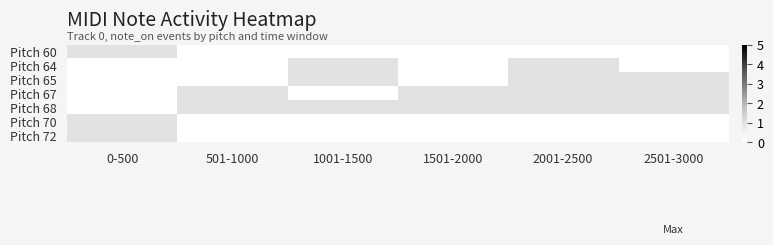

Reading right to left, what are all the values shown in this chart?

Pitch 60: 2501-3000=0	2001-2500=0	1501-2000=0	1001-1500=0	501-1000=0	0-500=1
Pitch 64: 2501-3000=0	2001-2500=1	1501-2000=0	1001-1500=1	501-1000=0	0-500=0
Pitch 65: 2501-3000=1	2001-2500=1	1501-2000=0	1001-1500=1	501-1000=0	0-500=0
Pitch 67: 2501-3000=1	2001-2500=1	1501-2000=1	1001-1500=0	501-1000=1	0-500=0
Pitch 68: 2501-3000=1	2001-2500=1	1501-2000=1	1001-1500=1	501-1000=1	0-500=0
Pitch 70: 2501-3000=0	2001-2500=0	1501-2000=0	1001-1500=0	501-1000=0	0-500=1
Pitch 72: 2501-3000=0	2001-2500=0	1501-2000=0	1001-1500=0	501-1000=0	0-500=1